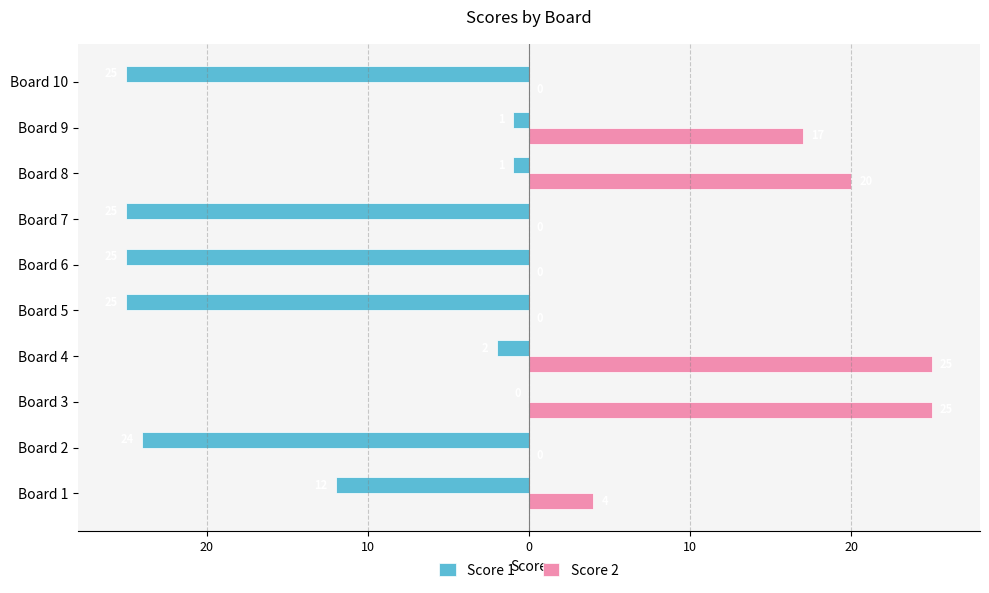

What are all the series names shown in the legend?

Score 1, Score 2